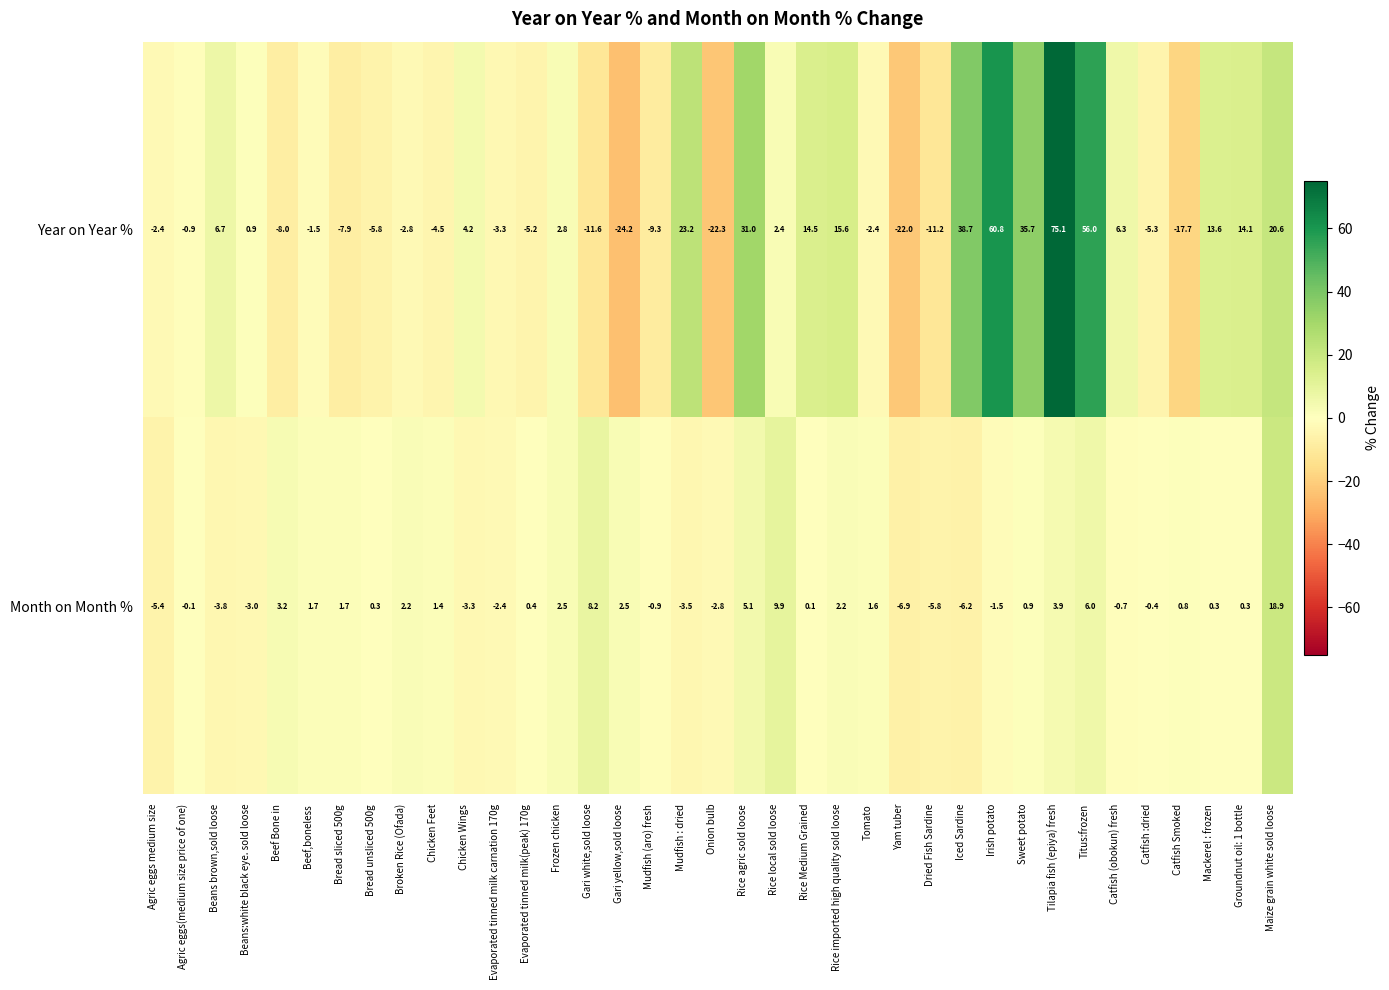

What is the smallest value displayed?

-24.2